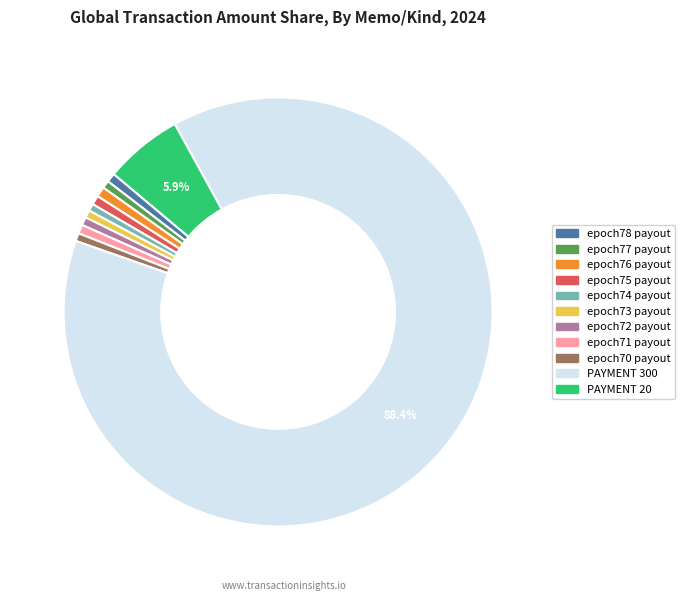

What percentage is the epoch76 payout slice, to the nearest percent?

1%